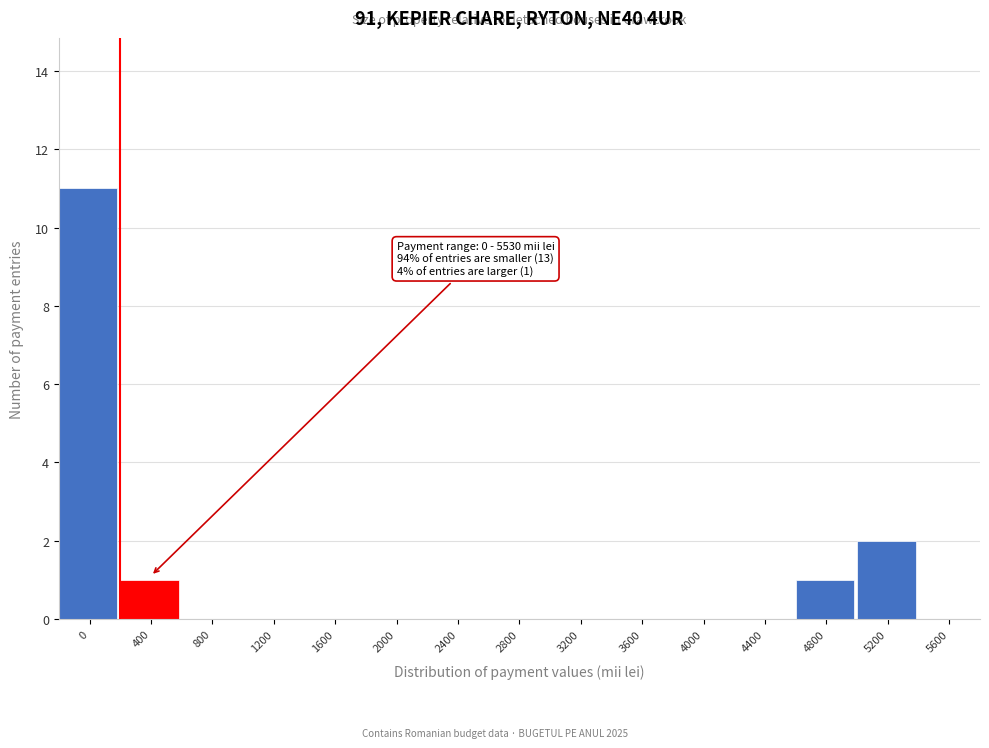

Reading left to right, list all the values displayed in this chart.

0=11	400=1	800=0	1200=0	1600=0	2000=0	2400=0	2800=0	3200=0	3600=0	4000=0	4400=0	4800=1	5200=2	5600=0